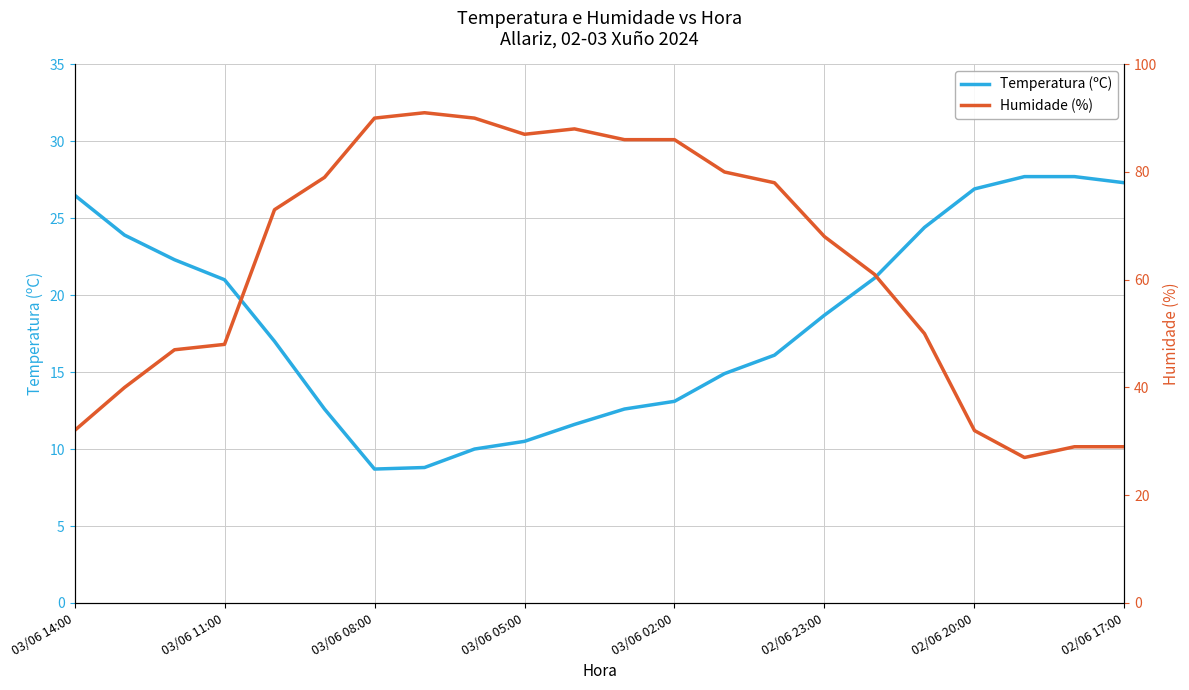

The Temperatura (ºC) series shows 13.1 at 03/06 02:00. True or false?

True